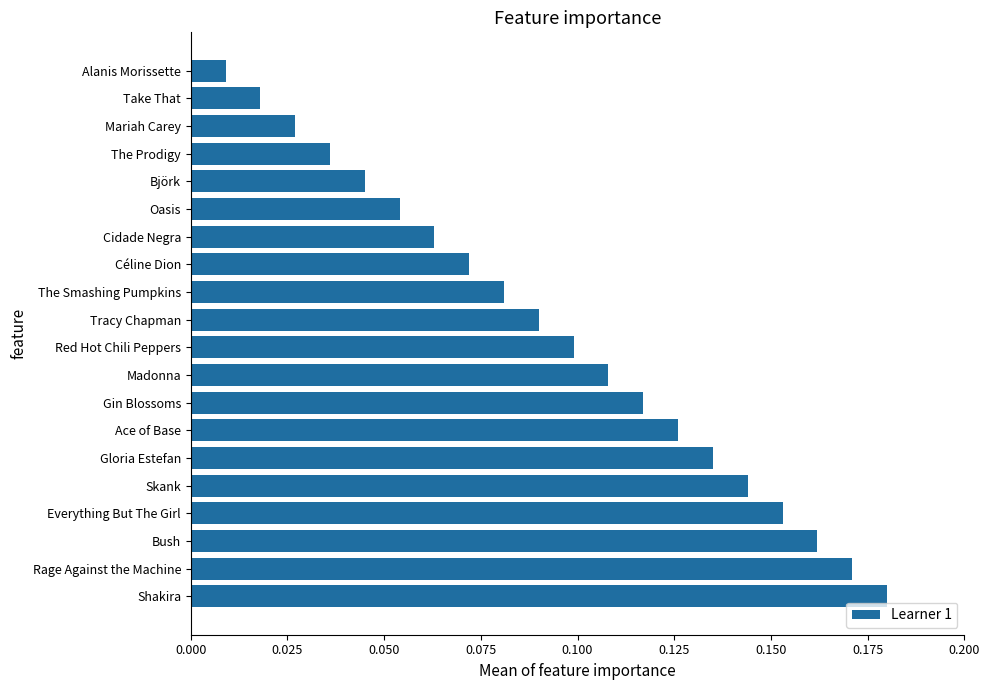

Which label corresponds to the smallest value in the chart?

Alanis Morissette